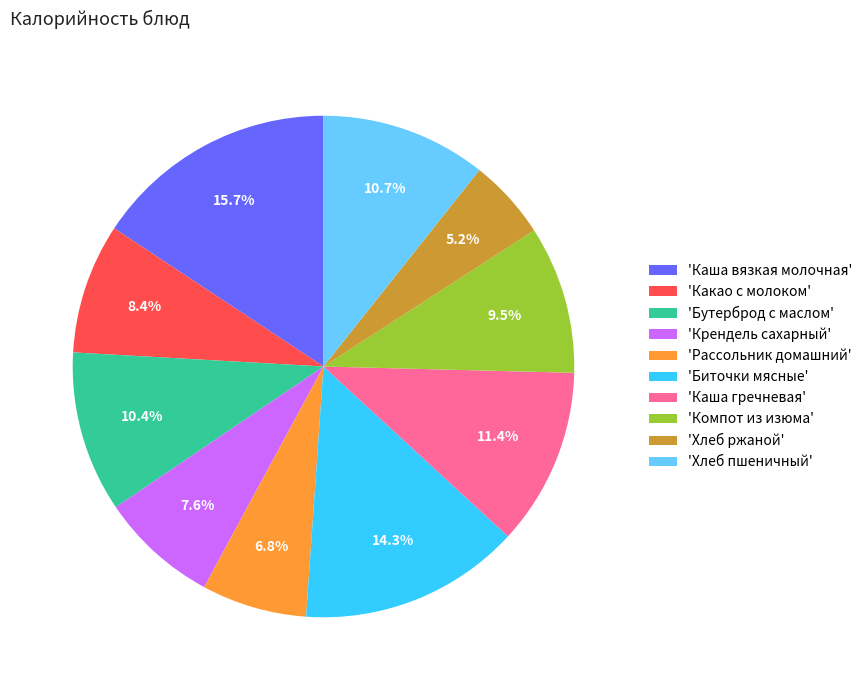

Between 'Крендель сахарный' and 'Хлеб пшеничный', which is larger?

'Хлеб пшеничный'